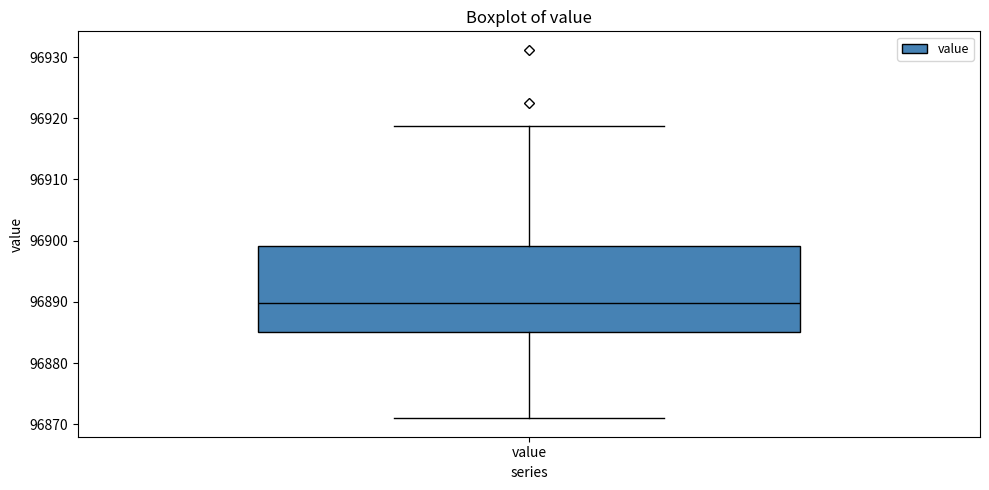

Transcribe this box plot: give where the median line is, the range the box spans, and where the two whiskers end, as read against the y-axis. The values are not printed on the chart, so give them approximately, as read against the axis.

median 96890, box 96885 to 96899, whiskers 96871 to 96919